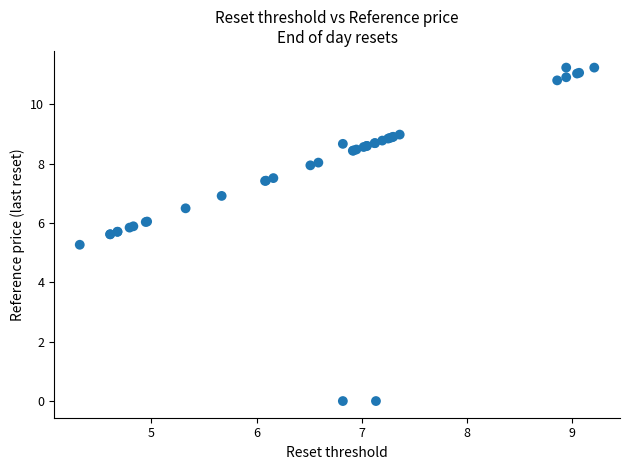

What Y value in the scatter plot is closest to 5?

5.3